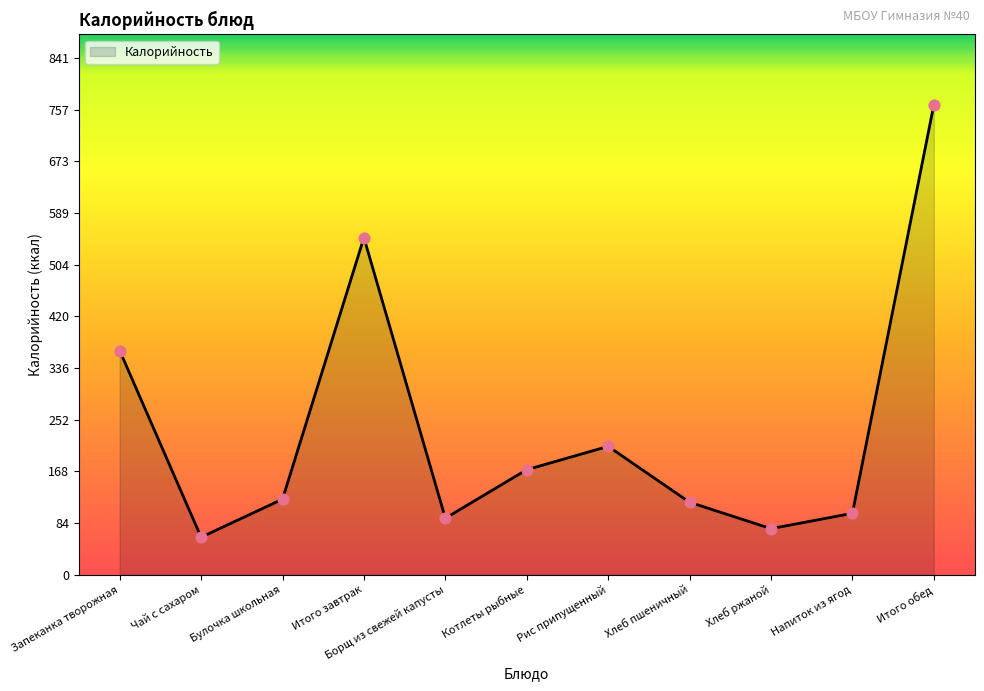

Approximately how many times larger is the value at Булочка школьная compared to Напиток из ягод?

1.2